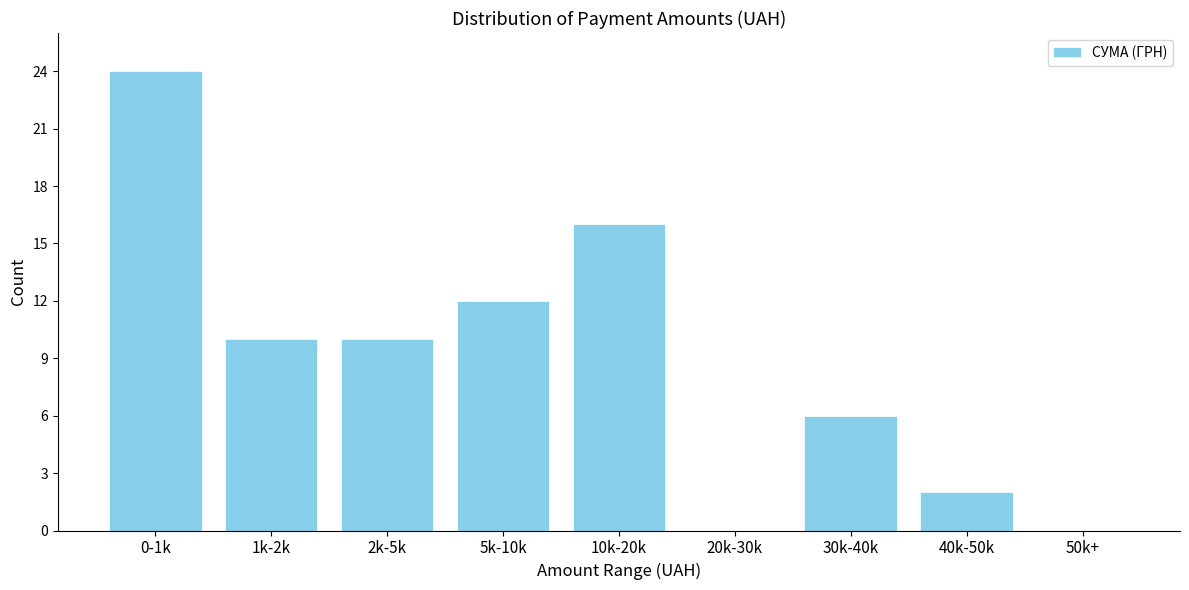

Reading left to right, transcribe all the data shown in this chart.

0-1k=24	1k-2k=10	2k-5k=10	5k-10k=12	10k-20k=16	20k-30k=0	30k-40k=6	40k-50k=2	50k+=0